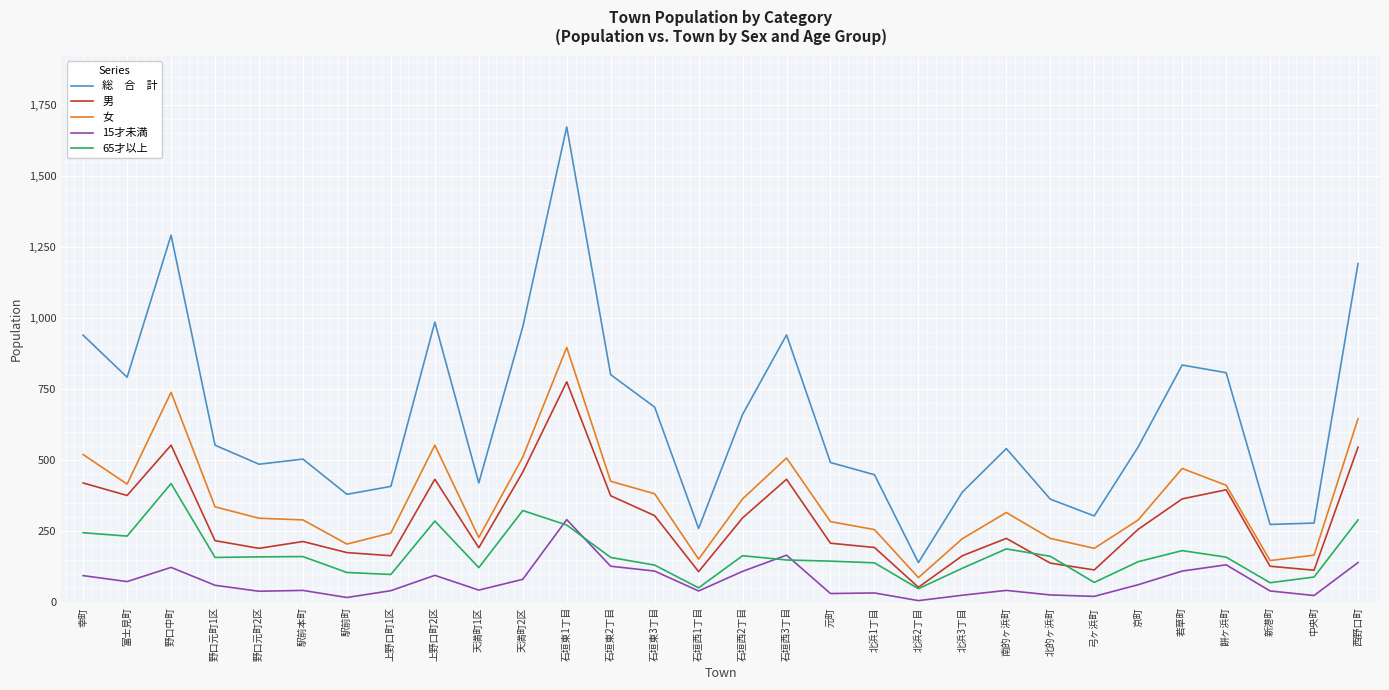

Which label corresponds to the largest value in the chart?

石垣東1丁目